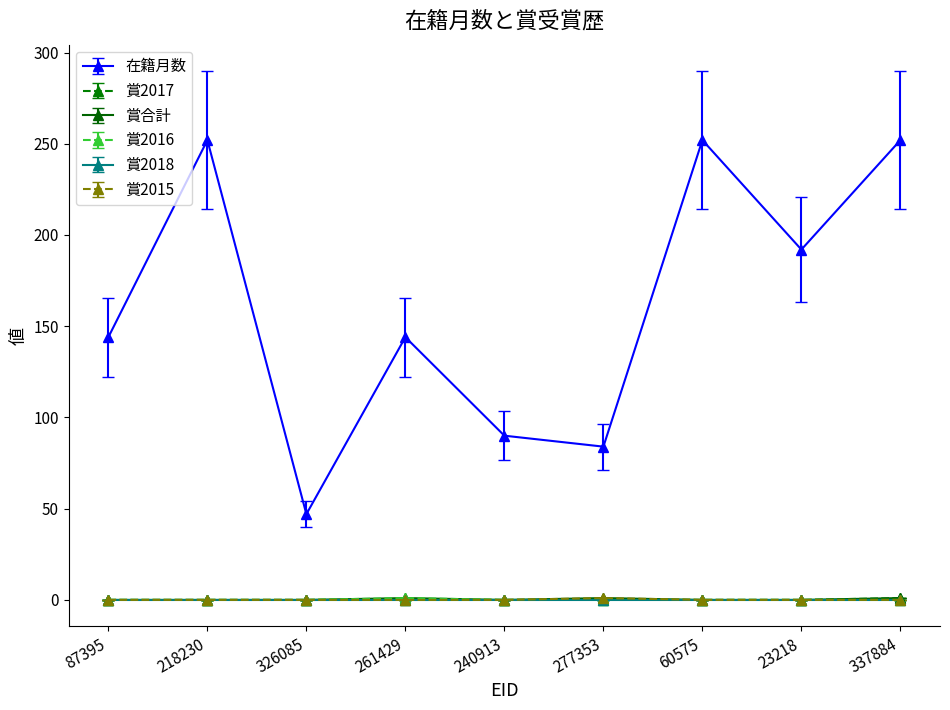

What is the difference between the second highest and second lowest values in the 在籍月数 series?

168